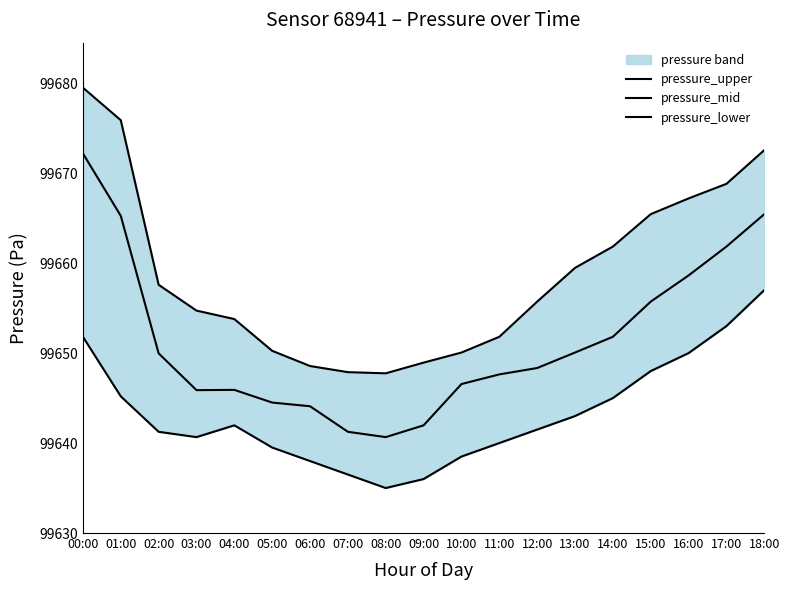

What is the spread (max minus min) of values at 18:00?

15.6